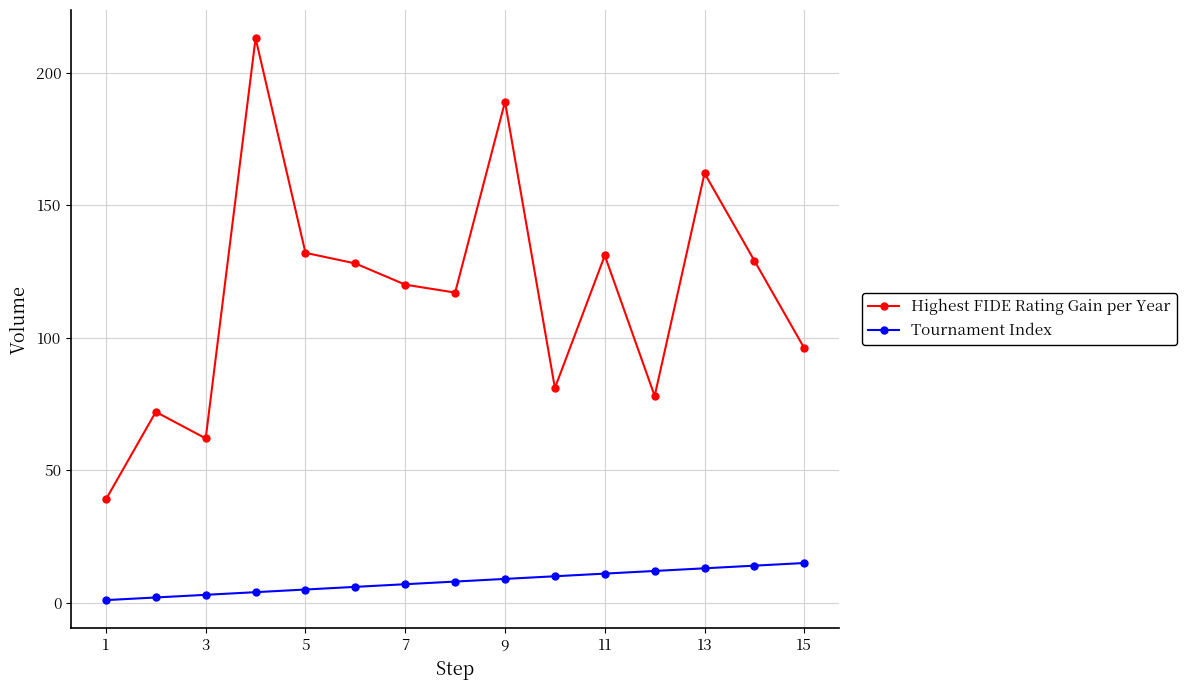

How many values in the Highest FIDE Rating Gain per Year series are below 120?

7